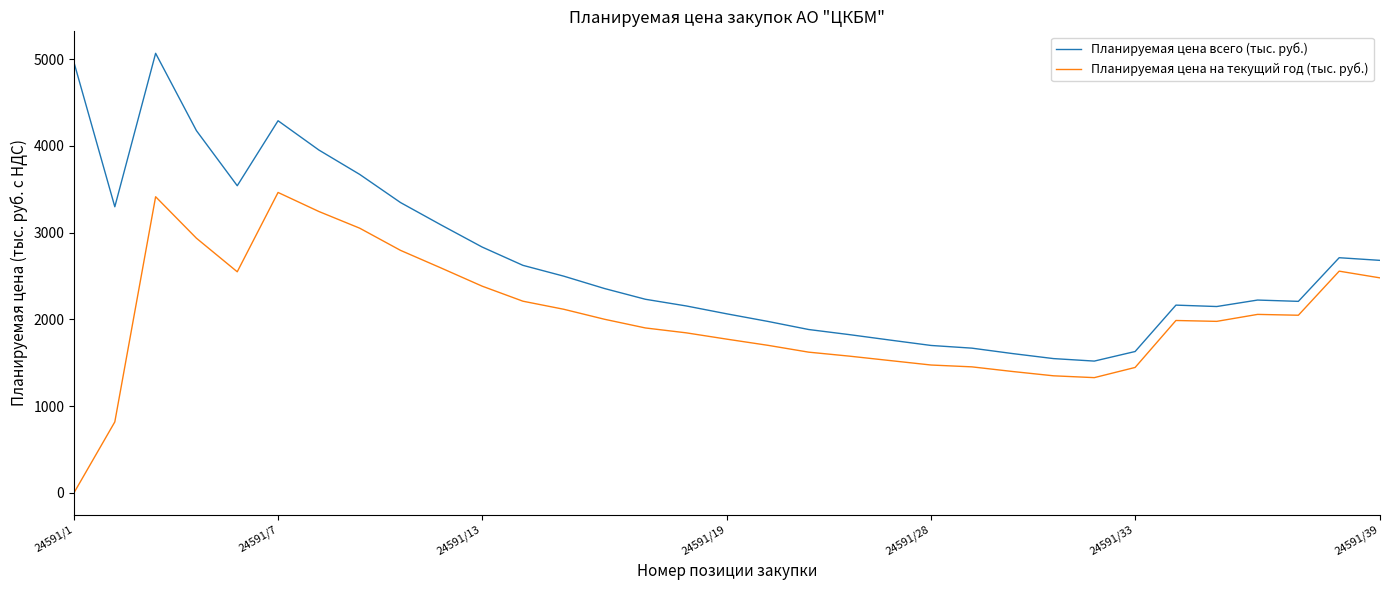

What is the highest value of the Планируемая цена на текущий год (тыс. руб.) series?

3462.3